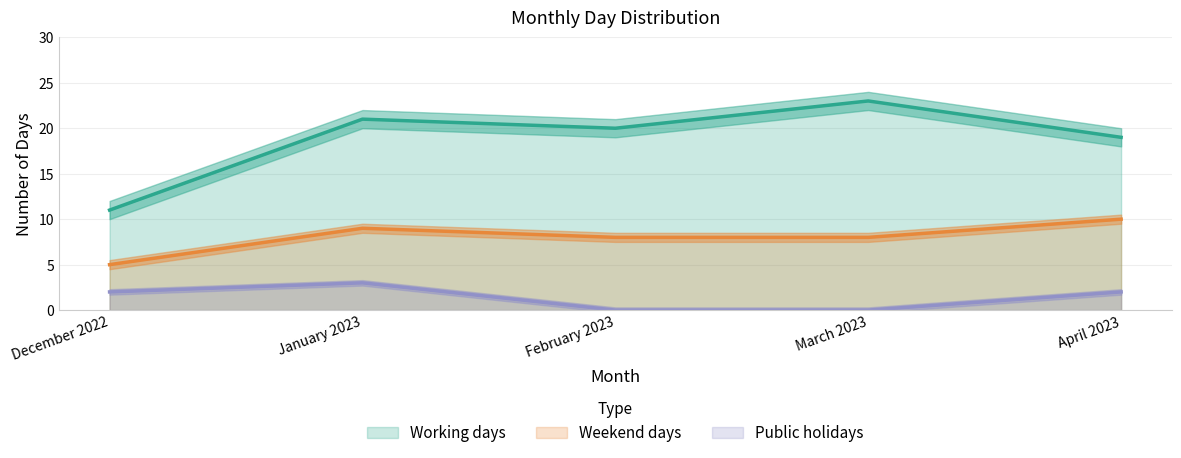

At which label does Public holidays reach its peak?

January 2023